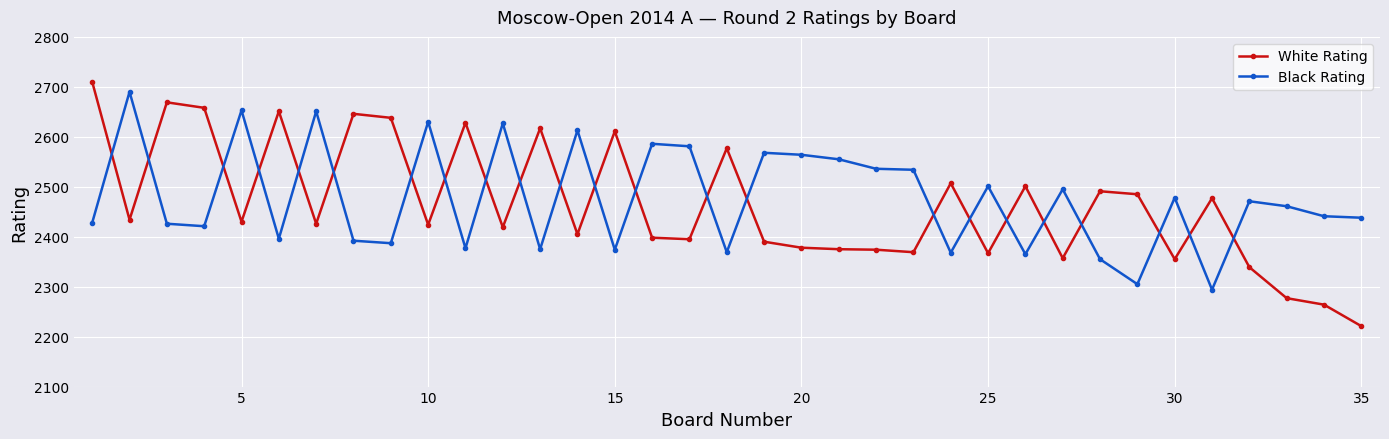

True or false: Black Rating and White Rating cross at least once.

True